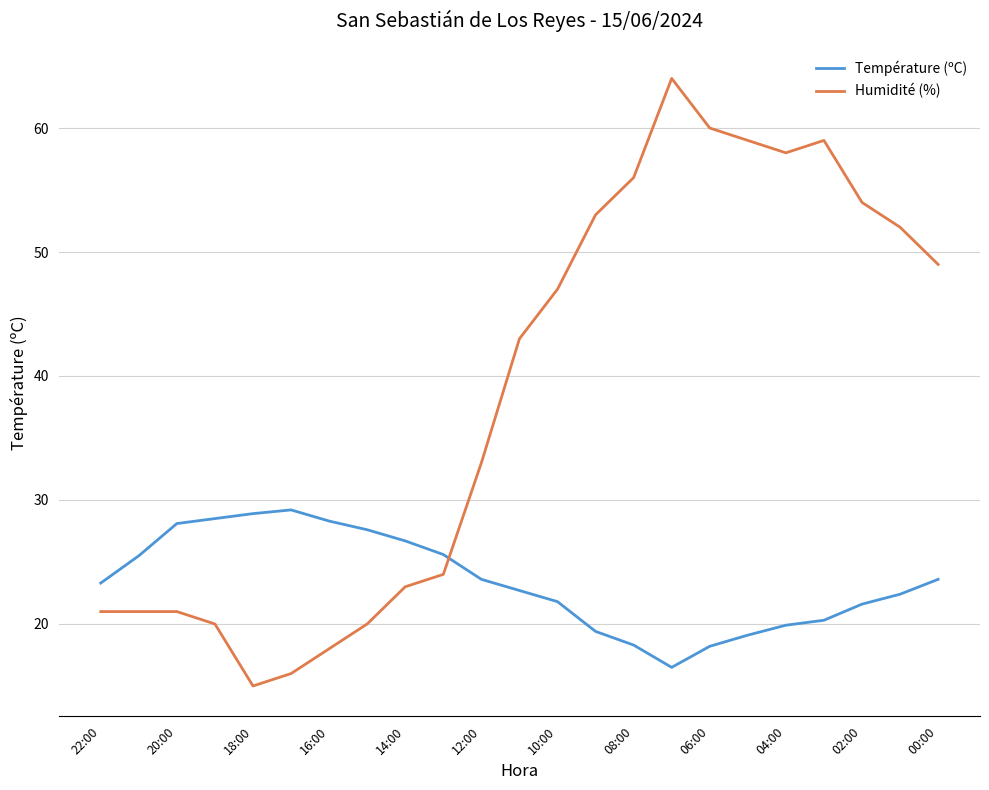

What is the maximum value shown in the chart?

64.0